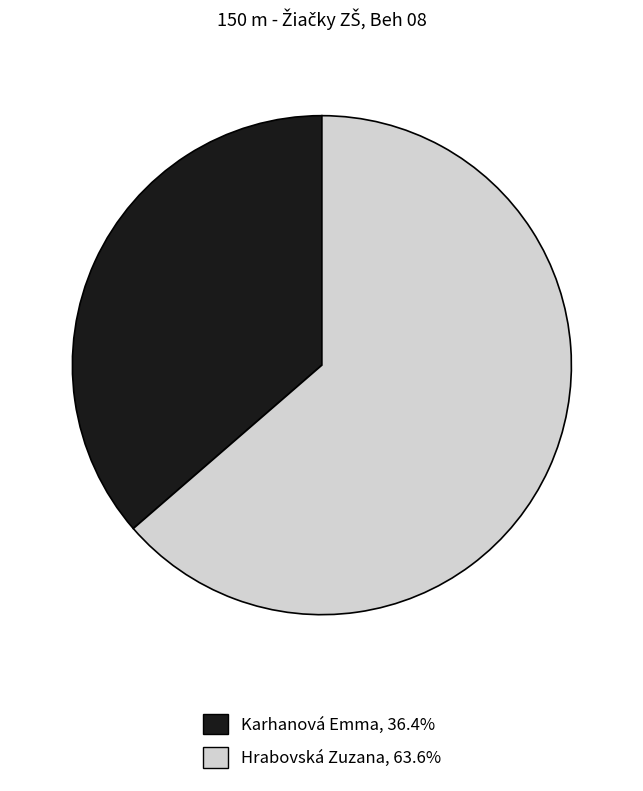

Combined, do Karhanová Emma and Hrabovská Zuzana account for over 50%?

Yes